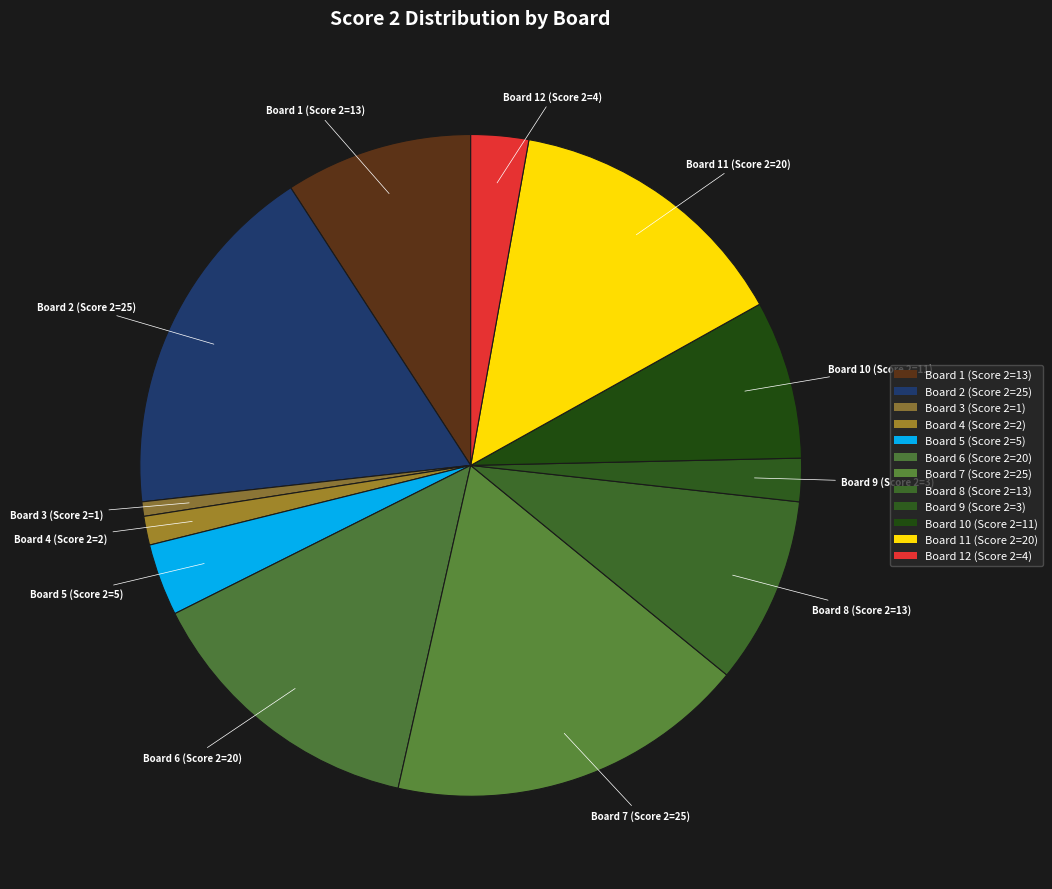

Count the number of slices in the pie.

12